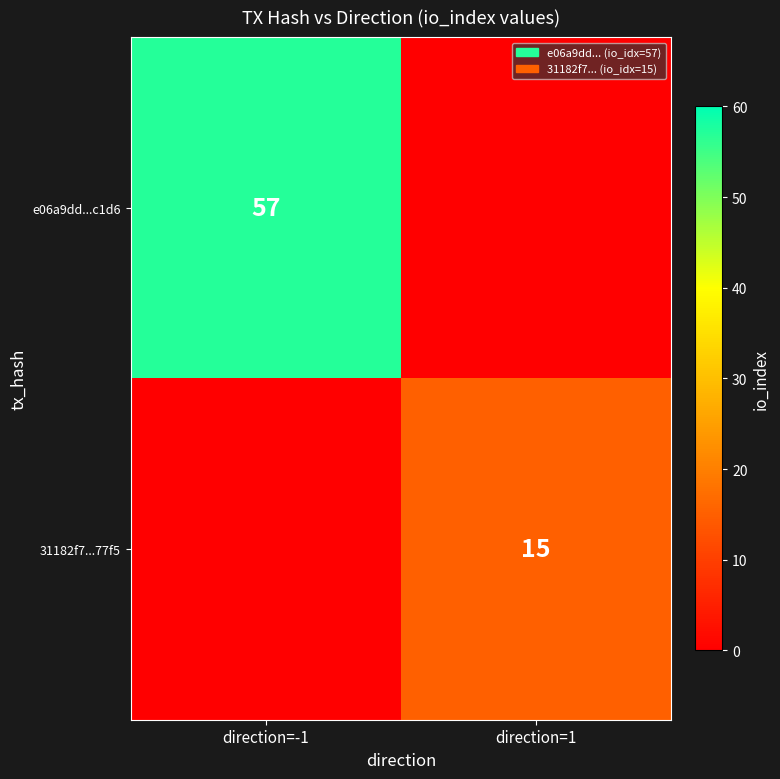

Is it true that e06a9dd...c1d6 equals 99 at direction=-1?

False